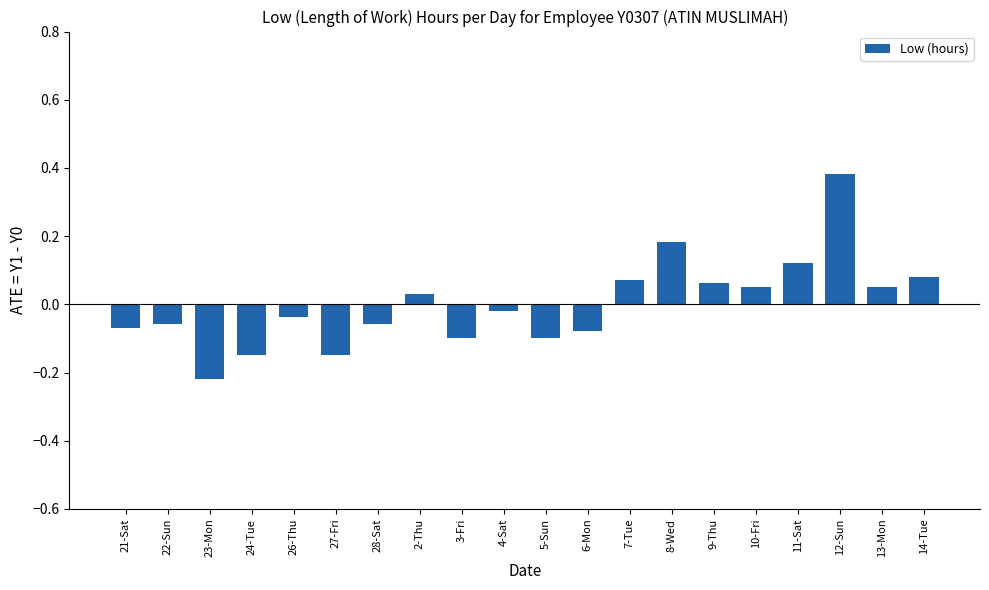

At which label does the data first exceed 0?

2-Thu